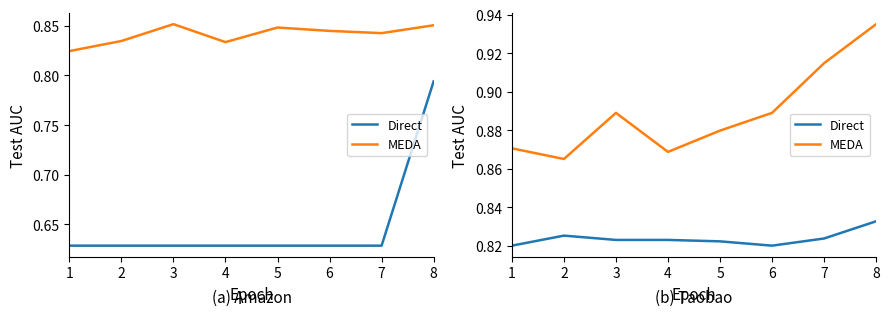

What is the lowest value of the MEDA series?

0.9